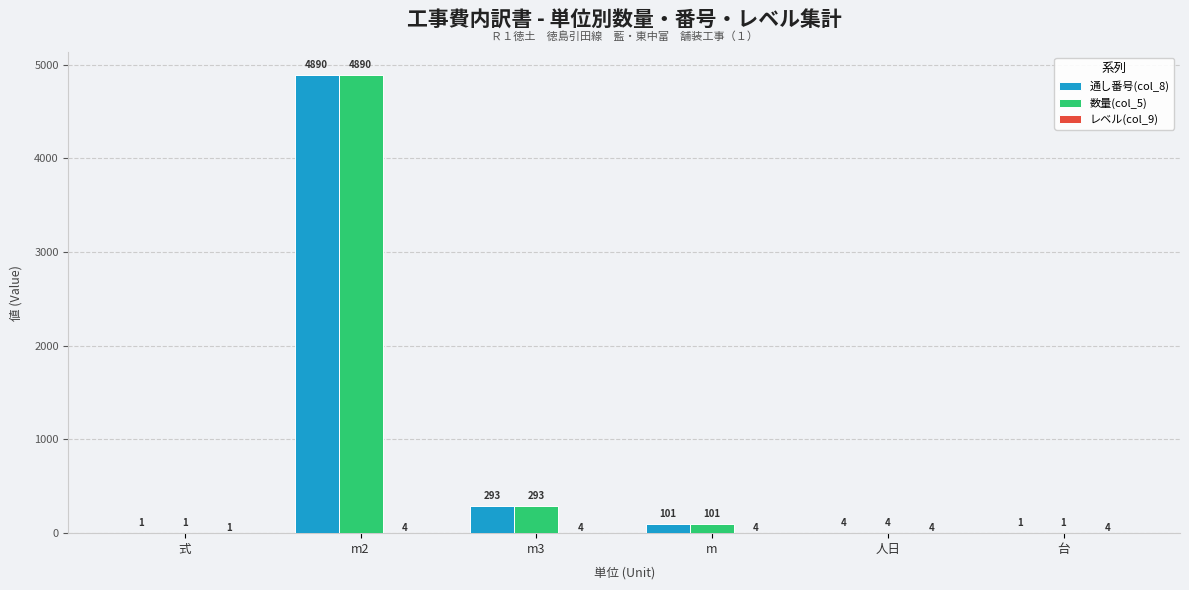

How many groups of bars are there?

6